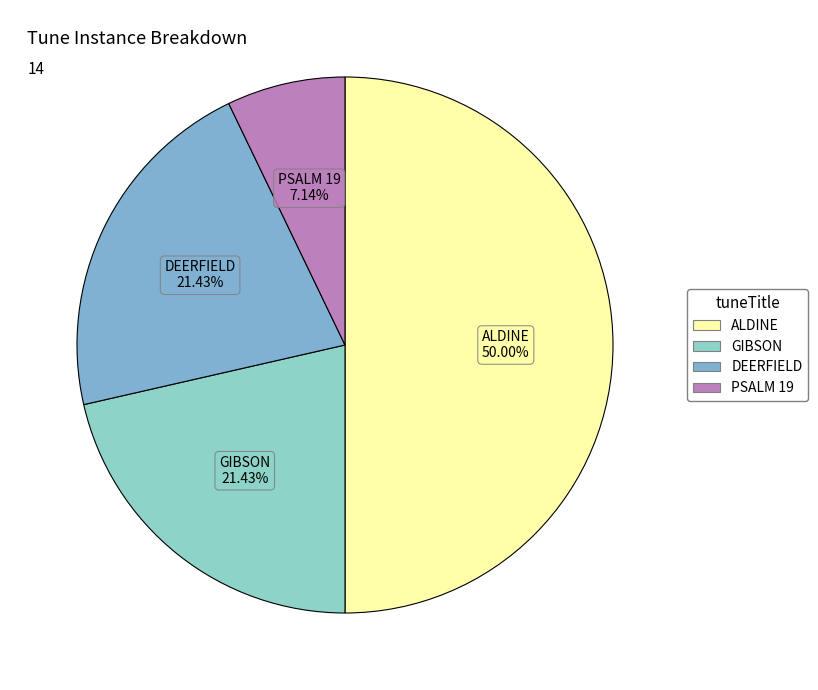

Which slice is the largest?

ALDINE